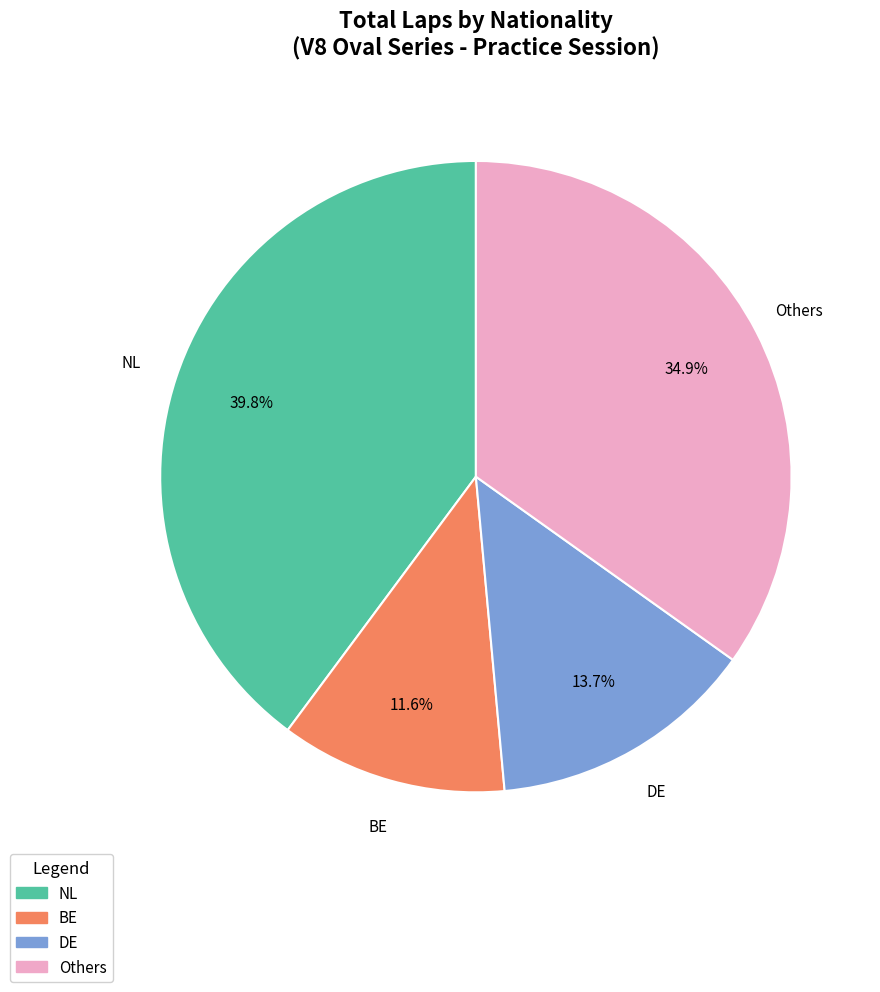

What is the total percentage of DE and NL?

53.5%